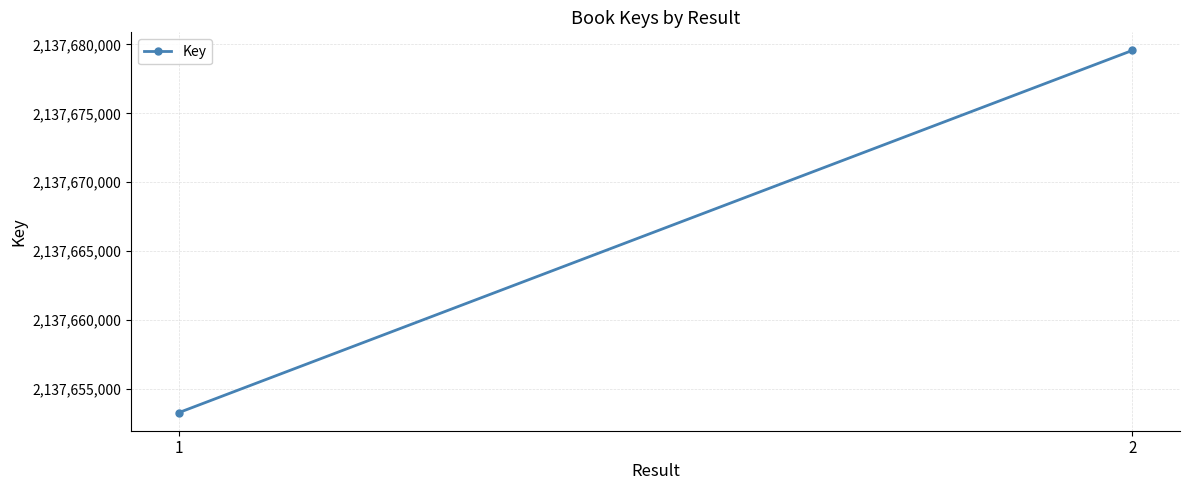

Is this an area chart (filled region under the line)?

No